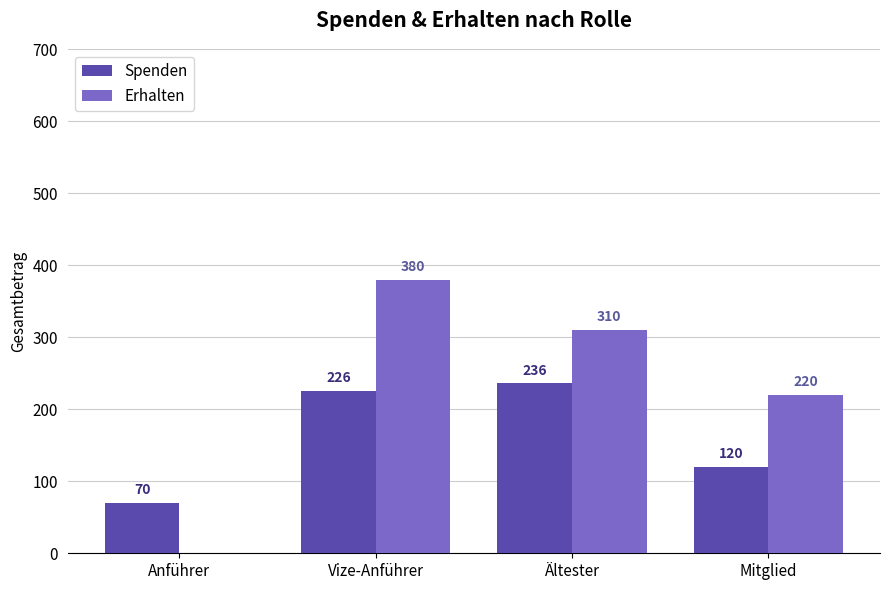

Between Anführer and Mitglied, which series saw the biggest shift?

Erhalten